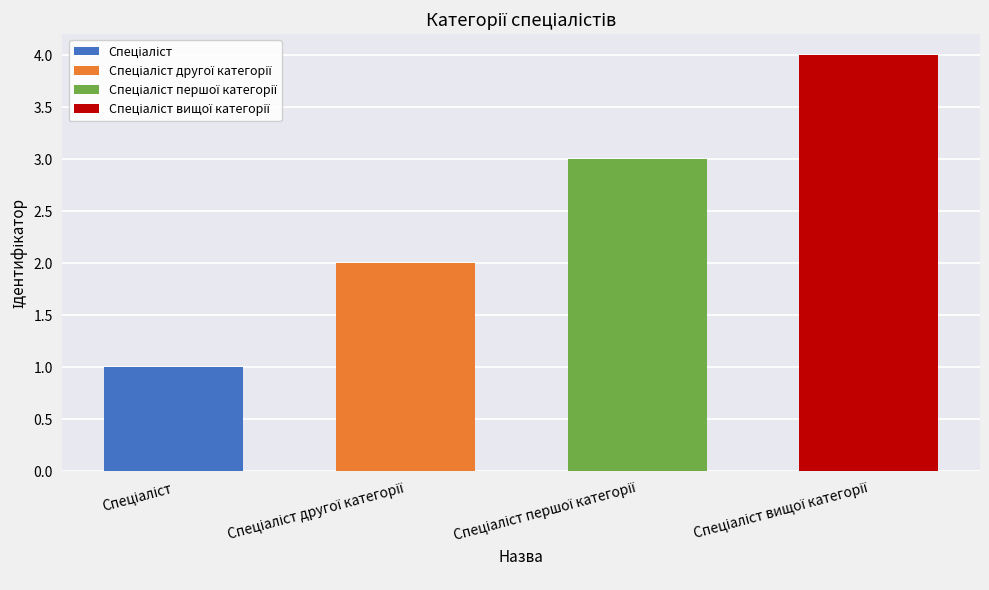

Reading left to right, extract all data points from this chart.

Спеціаліст=1	Спеціаліст другої категорії=2	Спеціаліст першої категорії=3	Спеціаліст вищої категорії=4